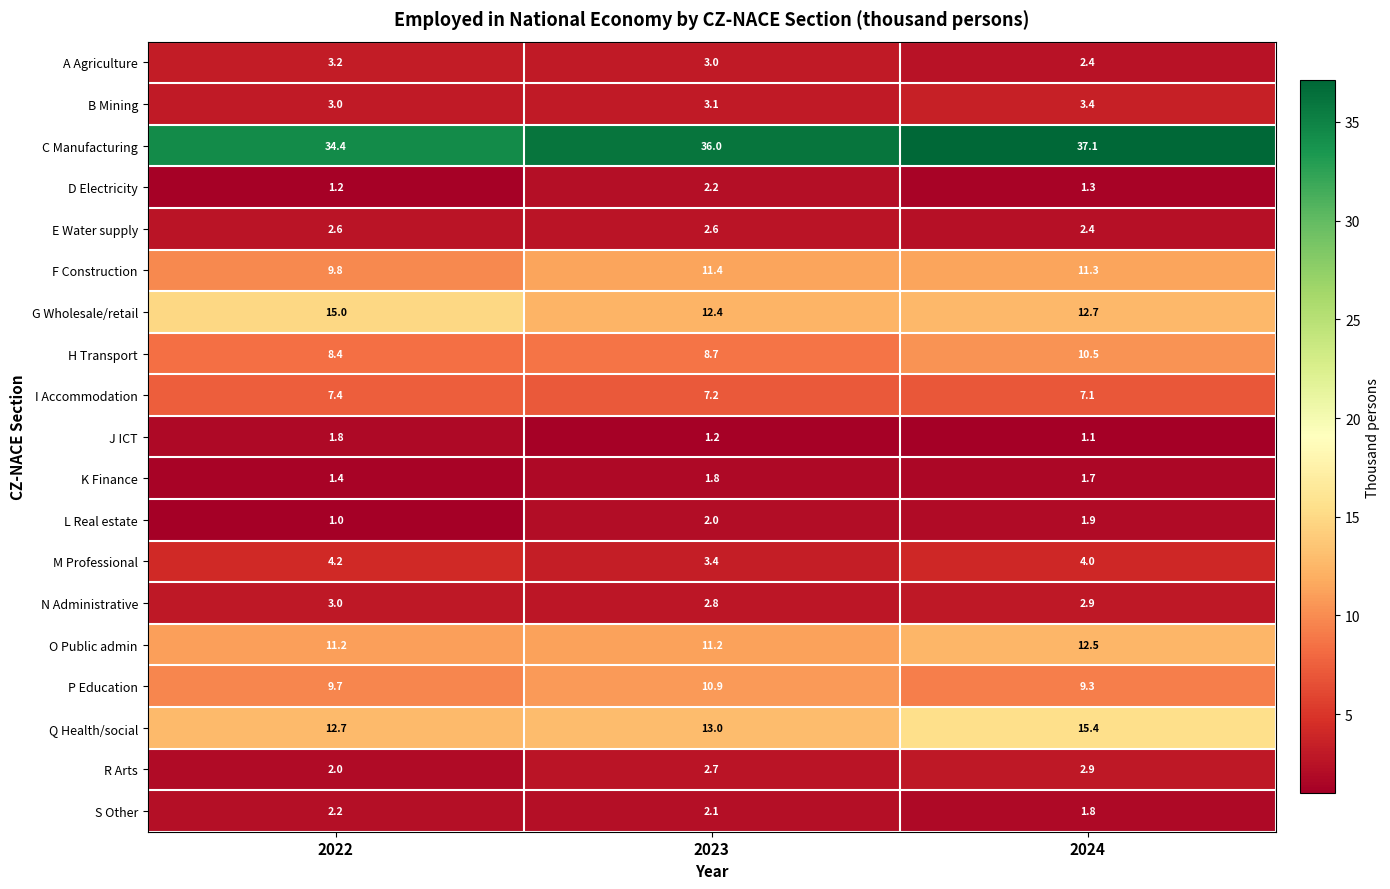

What is the total value across all series at 2024?

141.7